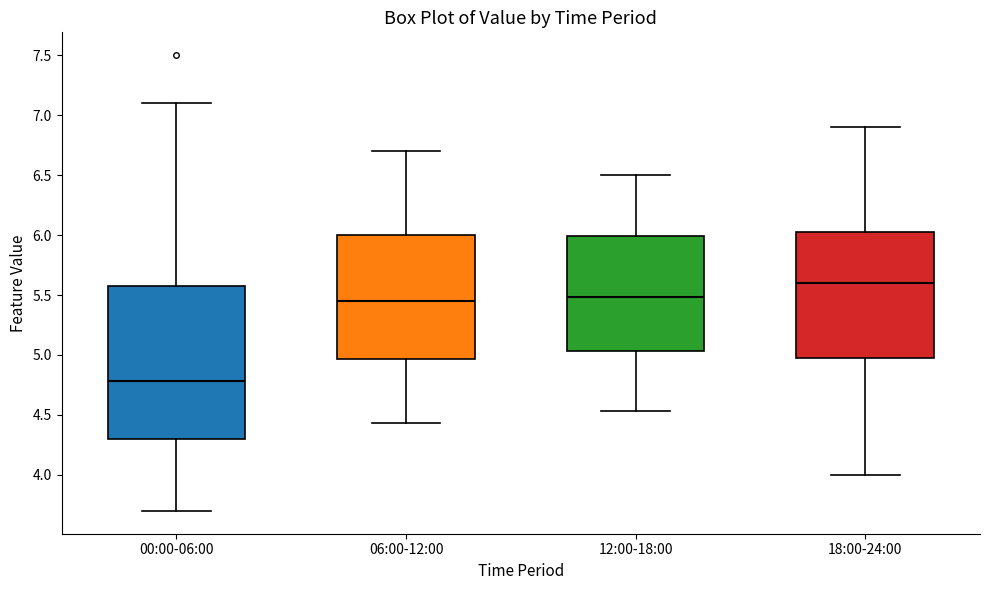

Comparing the boxes themselves (not the whiskers), which one is the tallest?

00:00-06:00